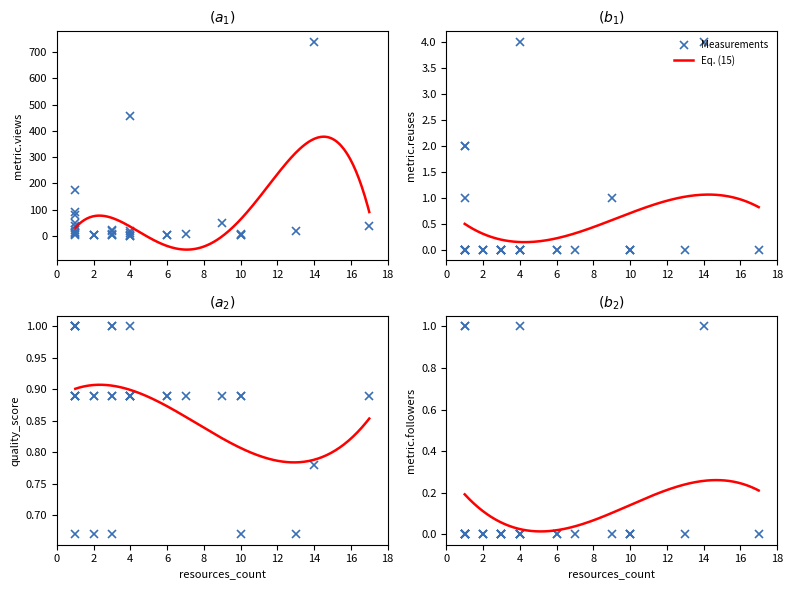

What is the maximum value for metric.followers?

1.0